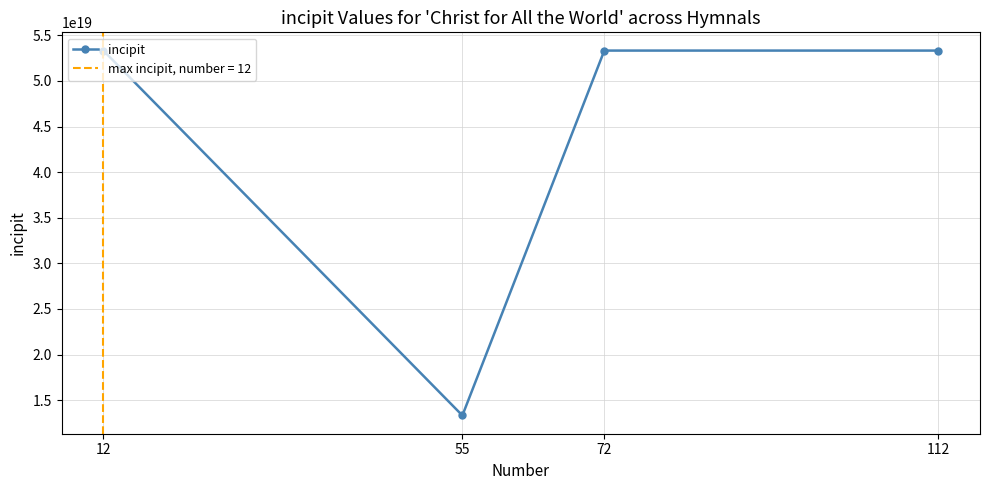

How many lines are shown in the chart?

1